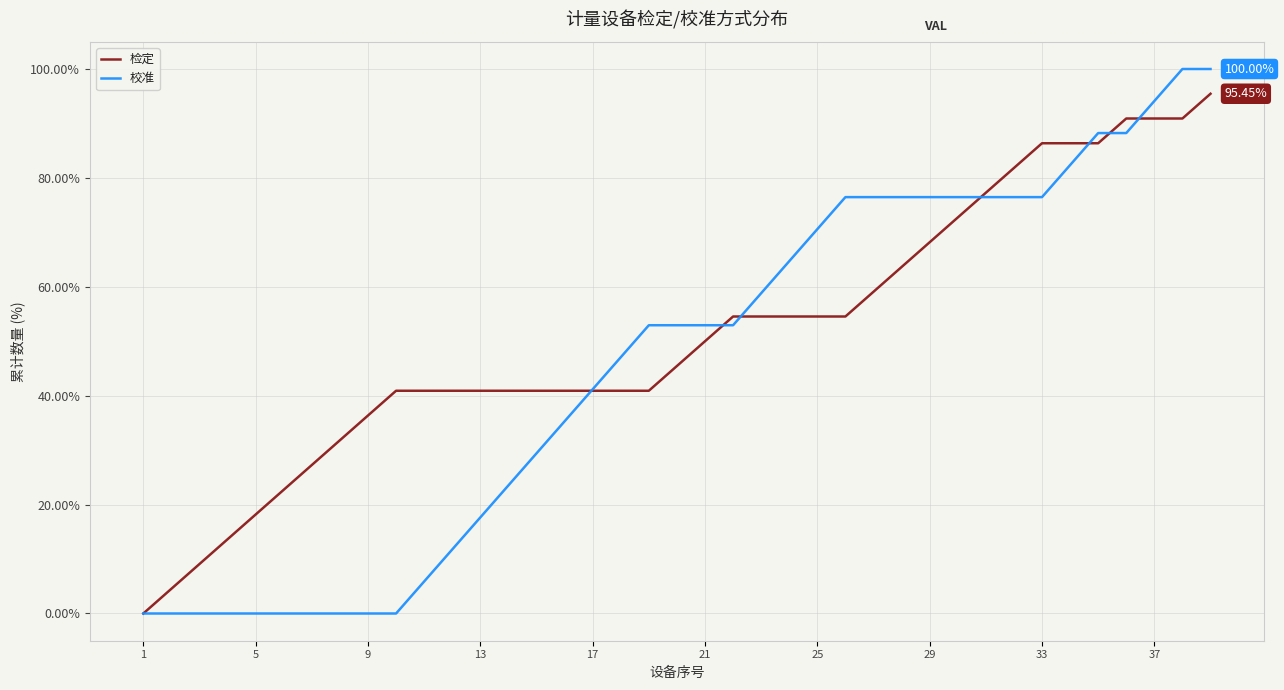

Which series has the widest spread of values?

校准